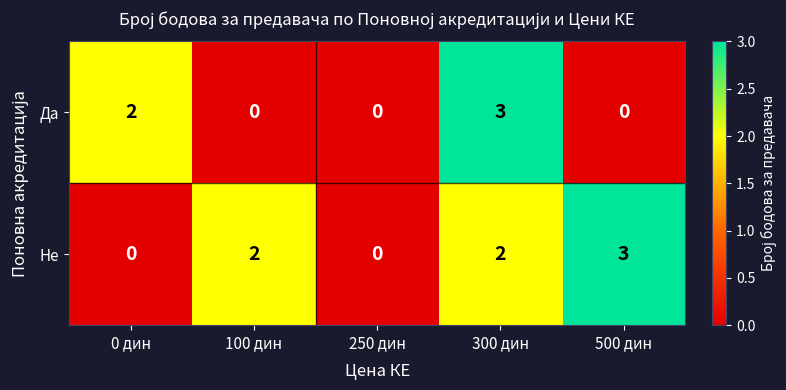

Reading left to right, list all the values displayed in this chart.

Да: 2	0	0	3	0
Не: 0	2	0	2	3